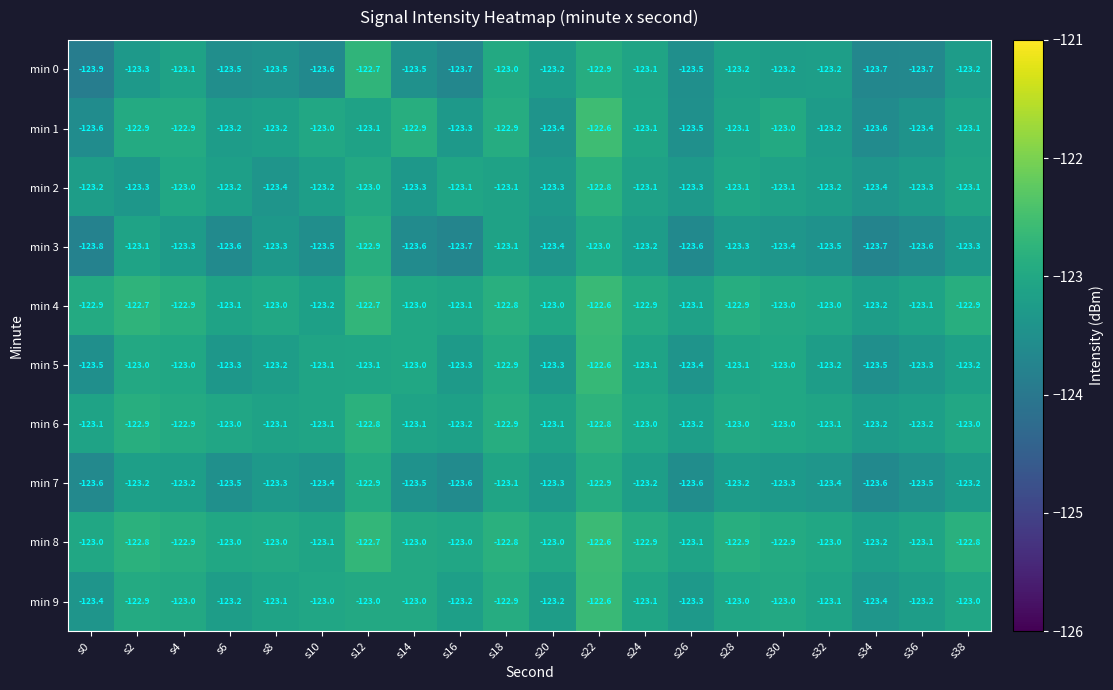

Read the min 4 value at s20.

-123.0